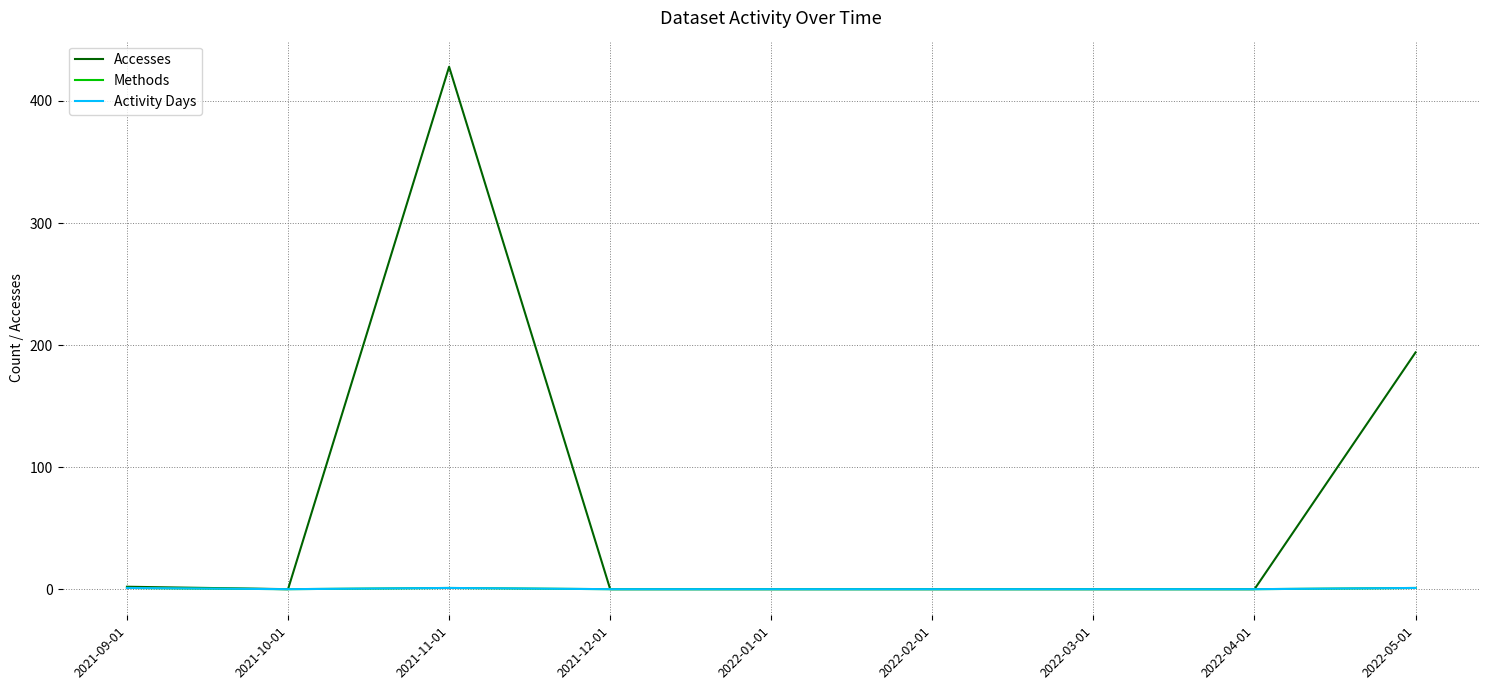

Does the chart display data point markers on the line(s)?

No